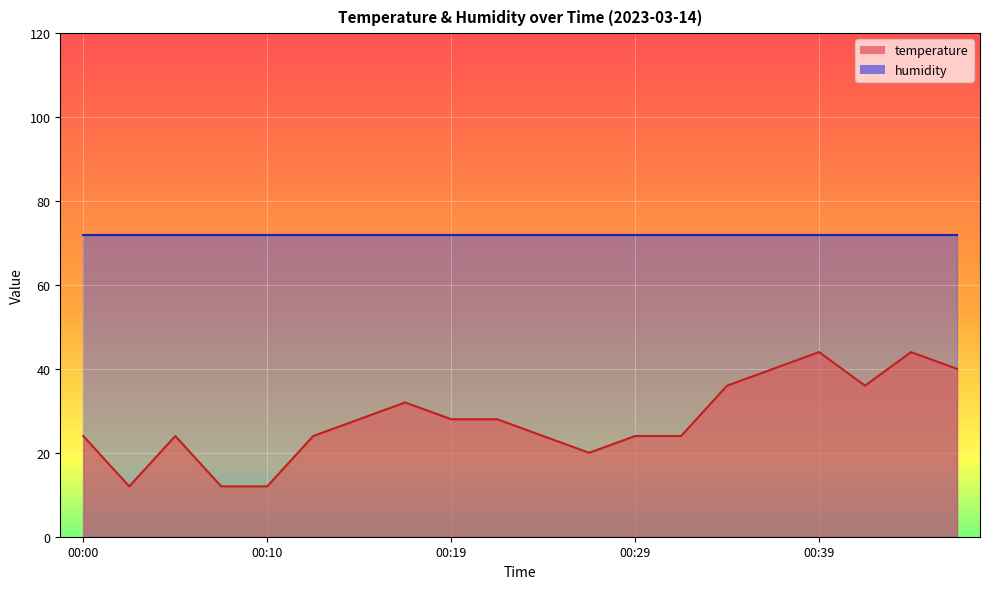

True or false: the data shows 40.0 at 00:37.

True